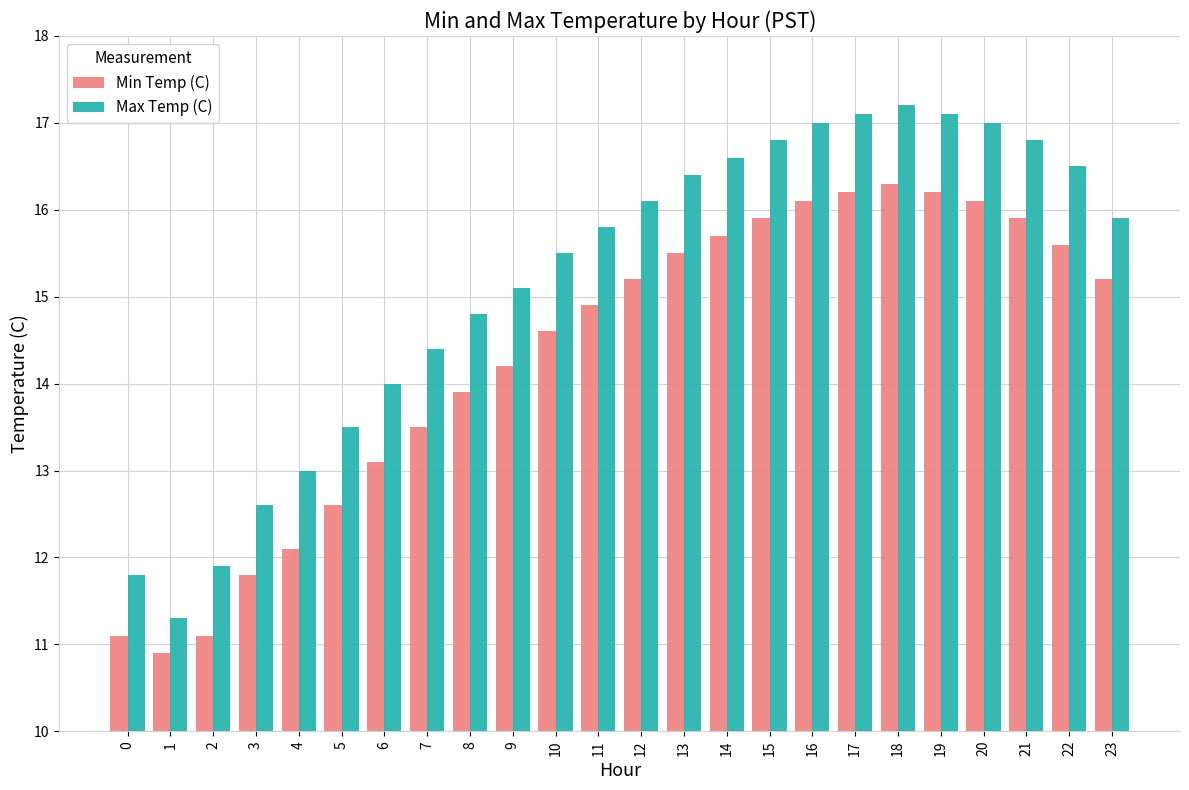

At which category is the sum across all series the highest?

18